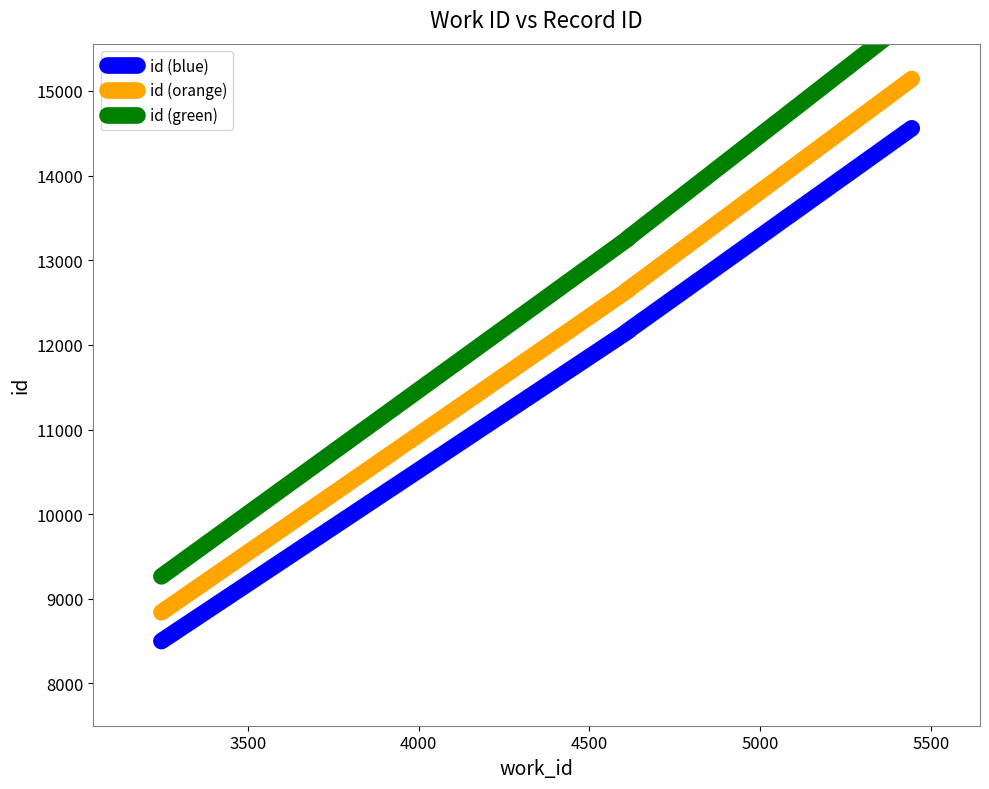

What is the value of the id (green) point at the 5th from the left?

13262.0